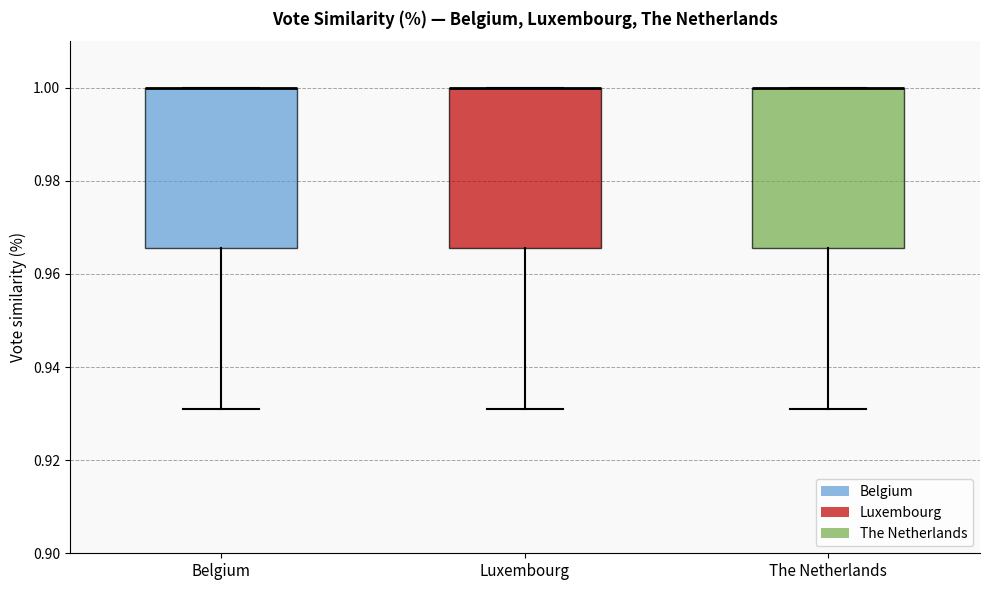

Reading left to right, transcribe this box plot: for each box, give where its median line is, the range the box spans, and where its two whiskers end, as read against the y-axis. The values are not printed on the chart, so give them approximately, as read against the axis.

Belgium: median 1.000 (drawn on the box's upper edge), box 0.966 to 1.000, whiskers 0.932 to 1.000
Luxembourg: median 1.000 (drawn on the box's upper edge), box 0.966 to 1.000, whiskers 0.932 to 1.000
The Netherlands: median 1.000 (drawn on the box's upper edge), box 0.966 to 1.000, whiskers 0.932 to 1.000